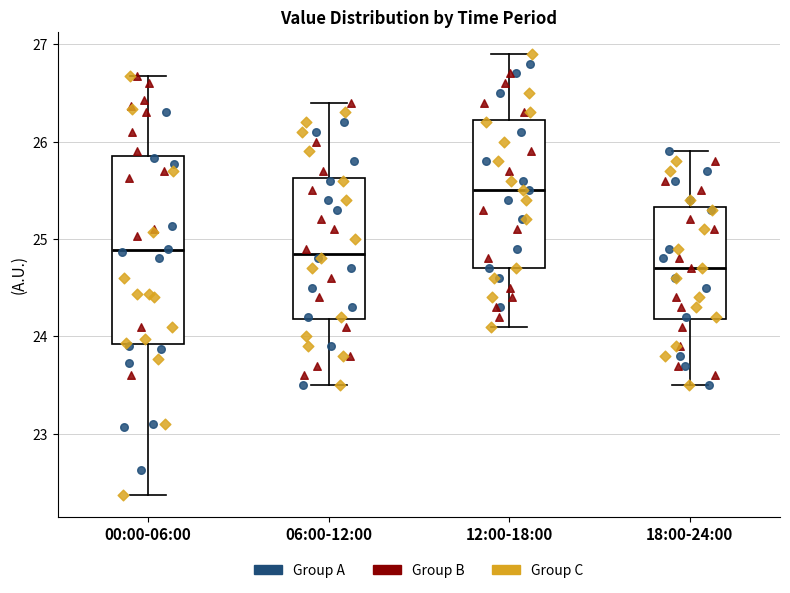

Reading left to right, read every box against the y-axis: the position of its median line, the range the box covers, and the ends of its whiskers. The values are not printed on the chart, so give them approximately, as read against the axis.

00:00-06:00: median 24.9, box 23.9 to 25.8, whiskers 22.4 to 26.7
06:00-12:00: median 24.9, box 24.2 to 25.6, whiskers 23.5 to 26.4
12:00-18:00: median 25.5, box 24.7 to 26.2, whiskers 24.1 to 26.9
18:00-24:00: median 24.7, box 24.2 to 25.3, whiskers 23.5 to 25.9